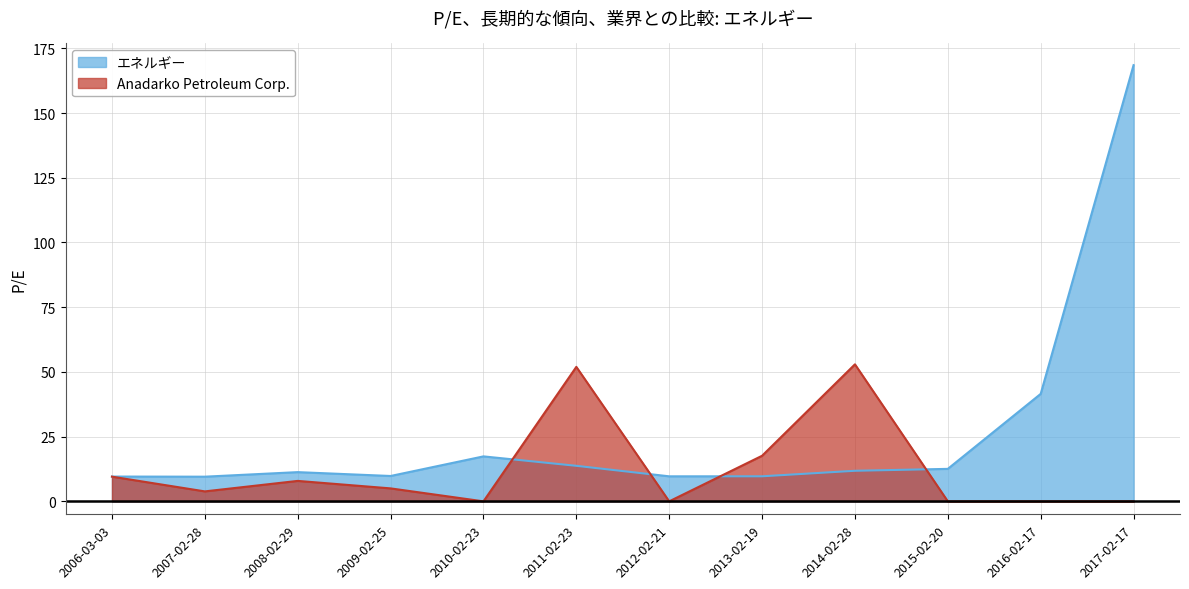

Which series has the largest range (max minus min)?

エネルギー